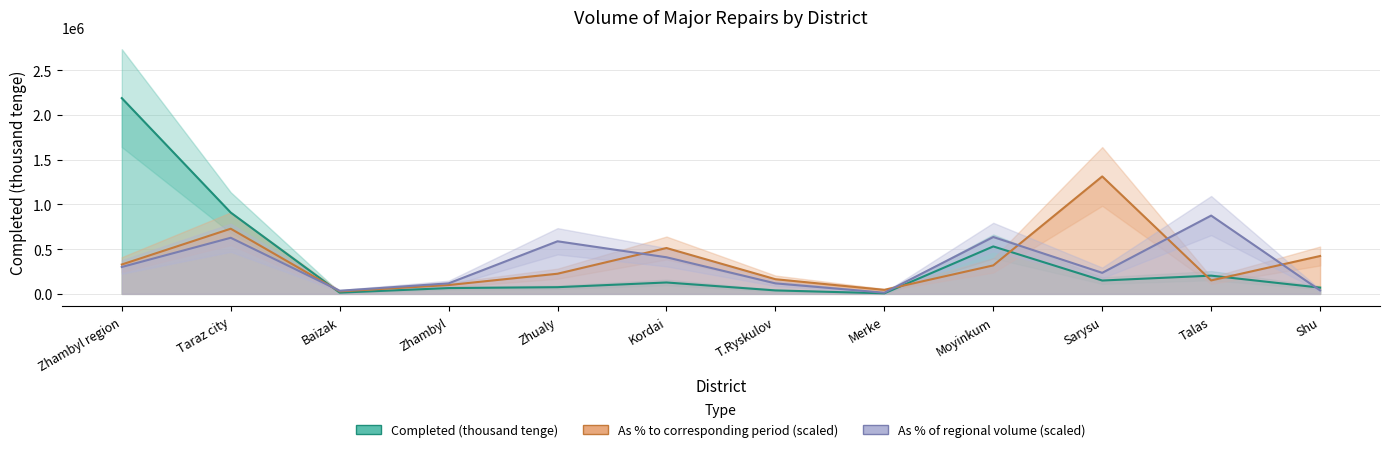

True or false: Completed (thousand tenge) has a value of 2186785.0 at Zhambyl region.

True